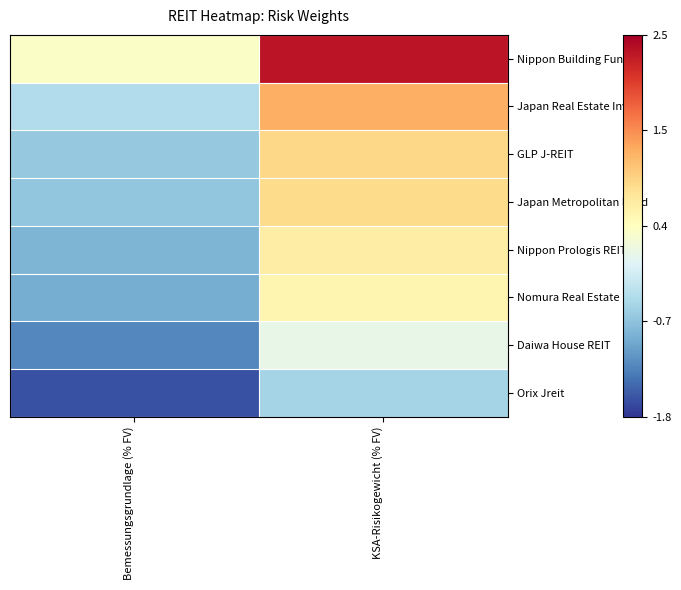

What is the minimum value shown in the chart?

-1.6